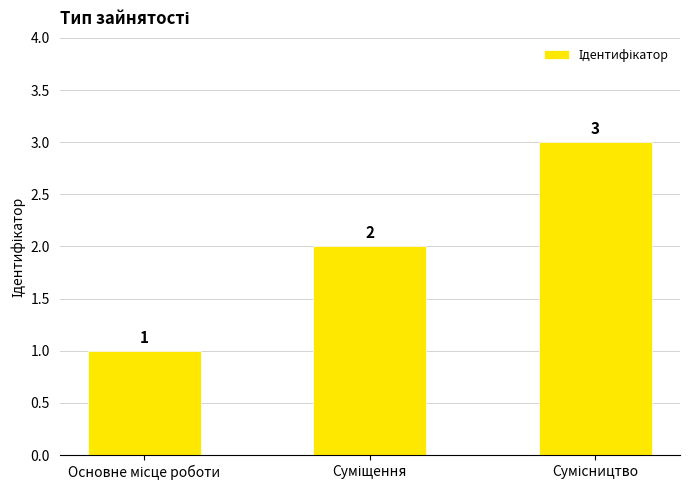

What is the sum of all values?

6